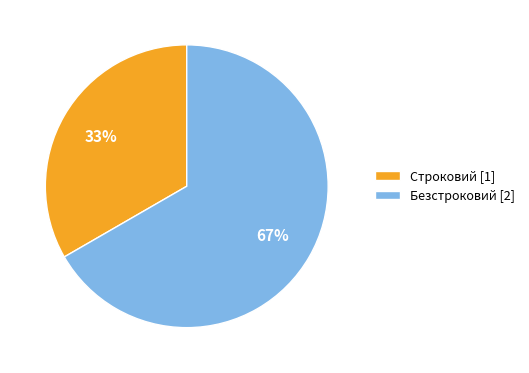

To the nearest percent, what is the combined percentage of Безстроковий and Строковий?

100%